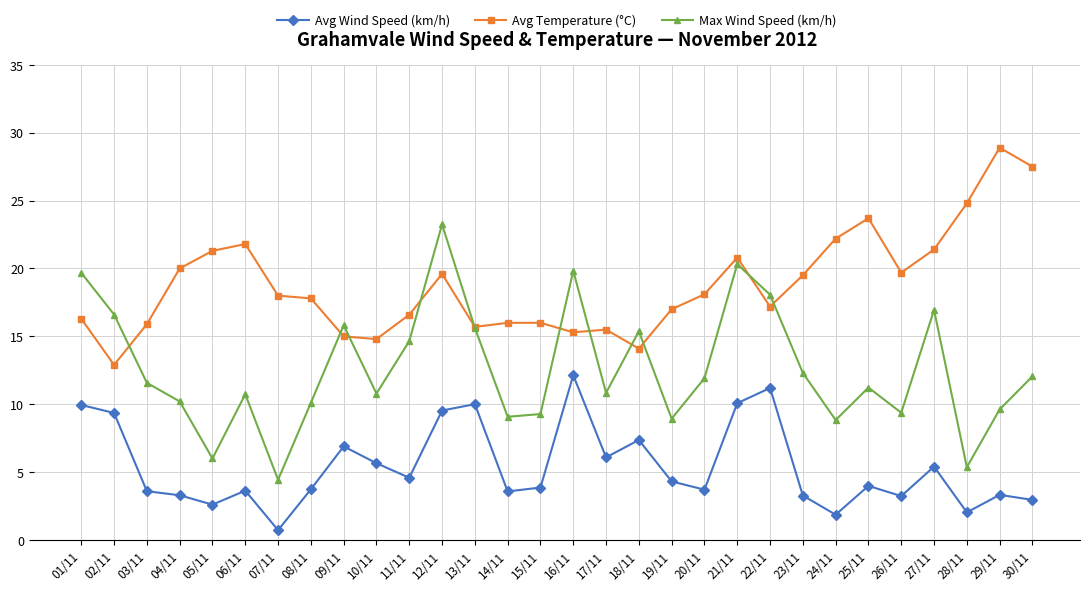

At which category is the sum across all series the highest?

12/11